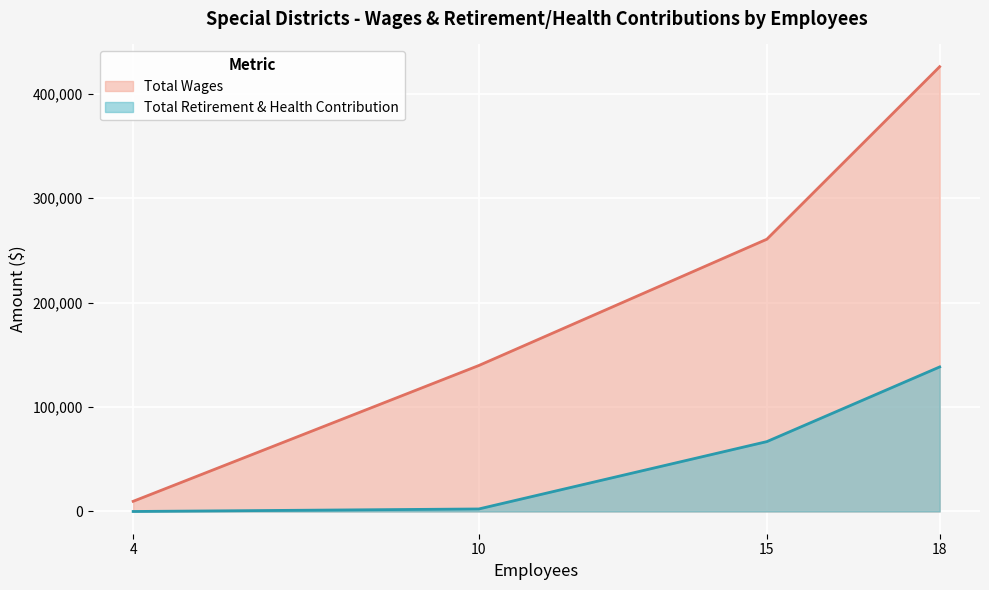

What is the maximum value shown in the chart?

425710